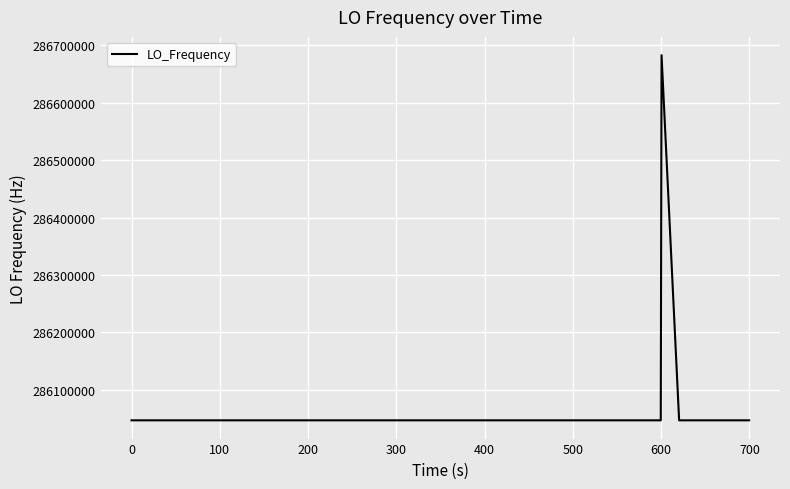

What is the greatest value displayed?

286682705.3